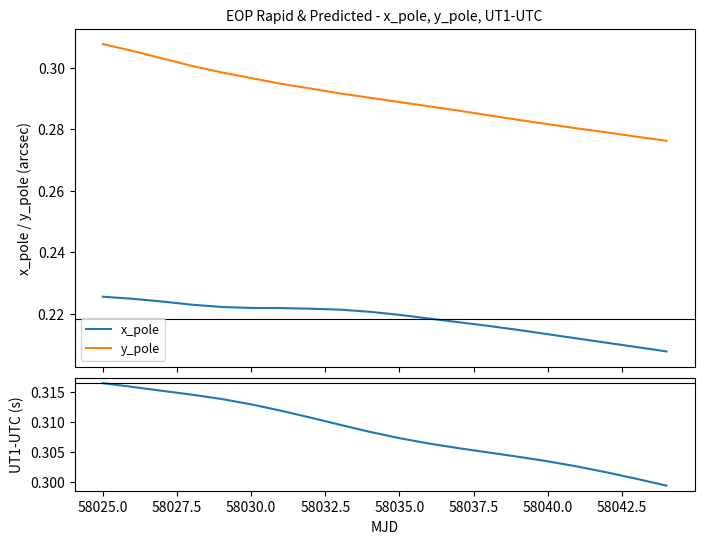

True or false: x_pole and y_pole cross at least once.

False